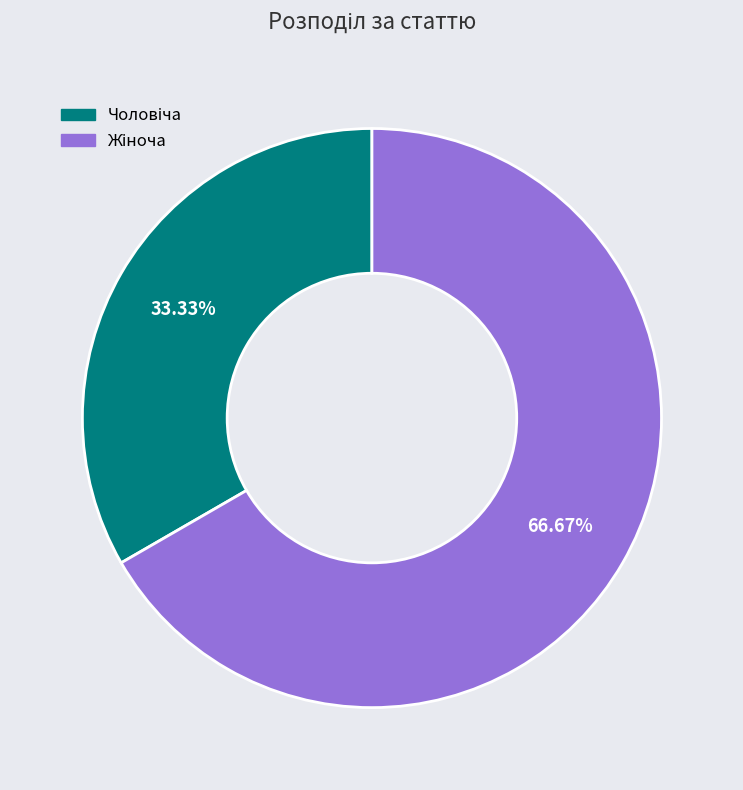

Is there any slice that represents more than half of the pie?

Yes